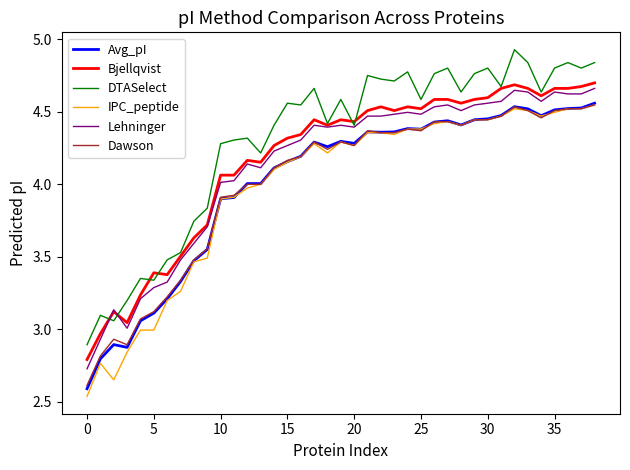

True or false: Bjellqvist and IPC_peptide cross at least once.

False